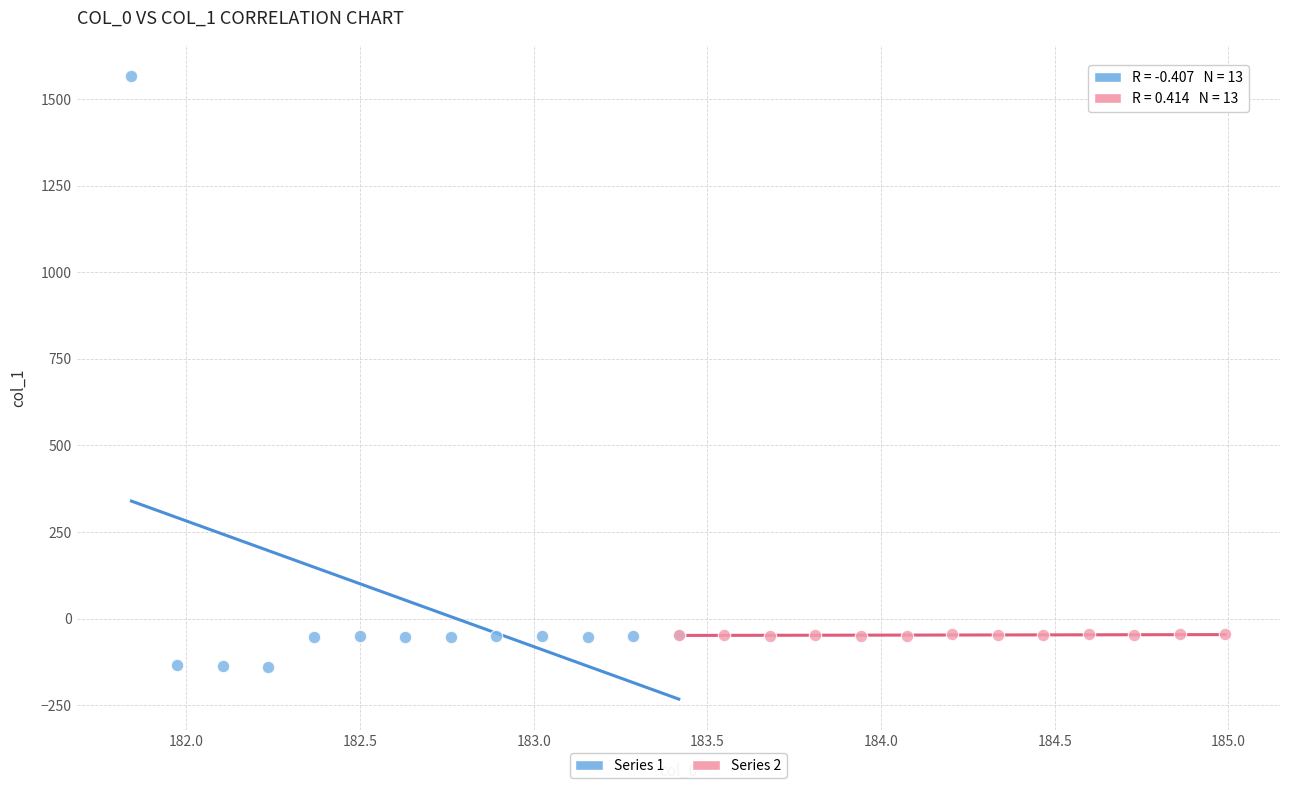

Which series reaches the minimum Y coordinate?

Series 1